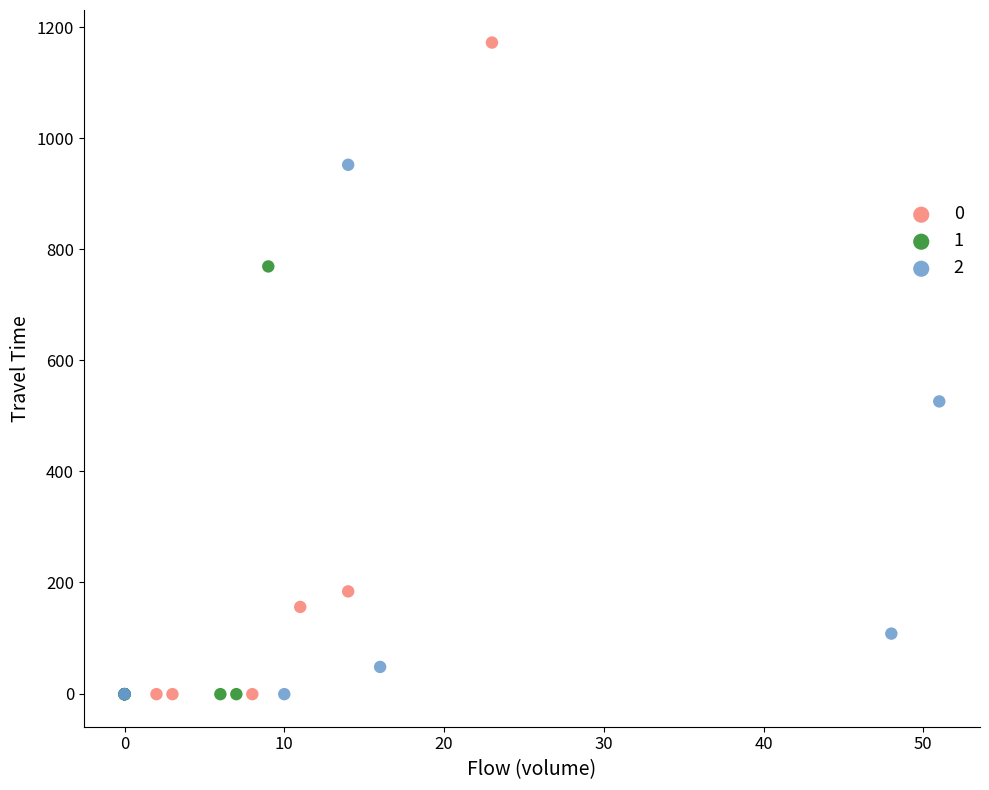

What are all the series names shown in the legend?

0, 1, 2